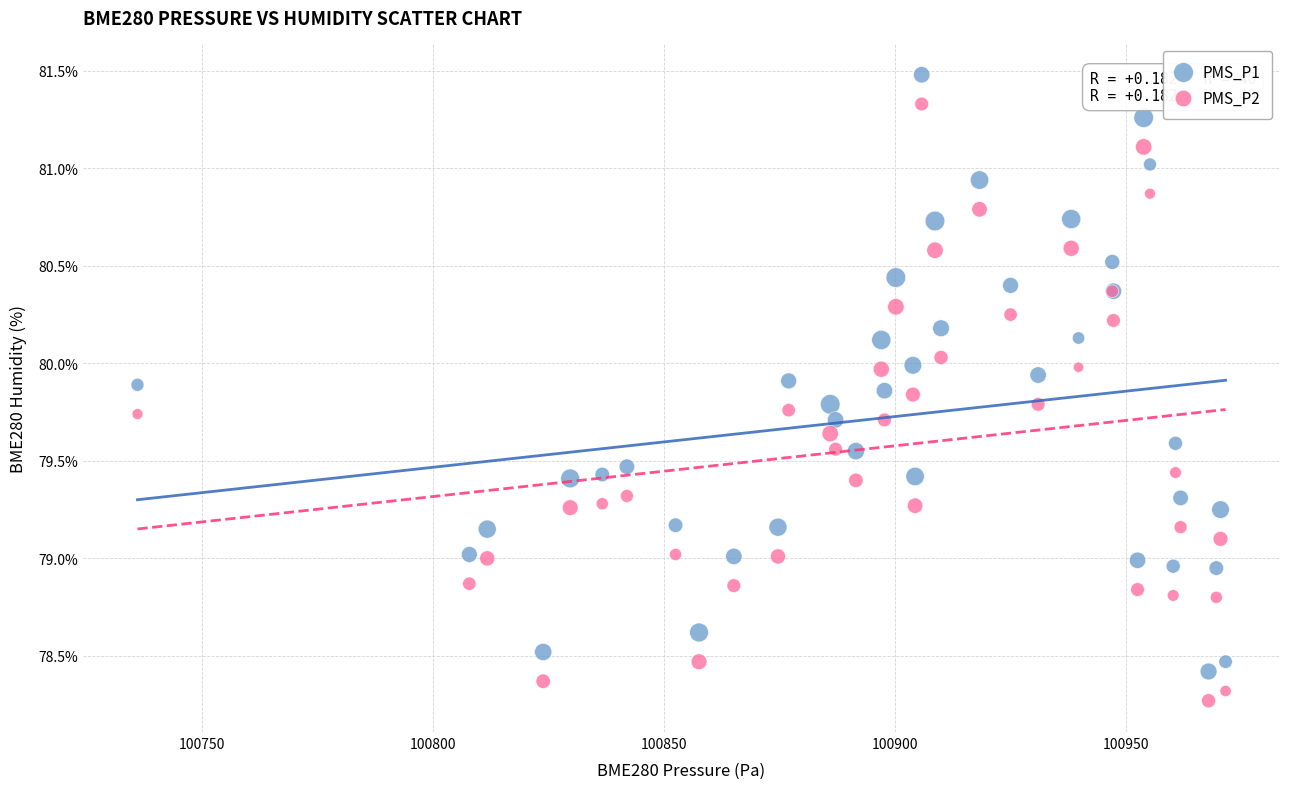

Which series reaches the minimum Y coordinate?

PMS_P2